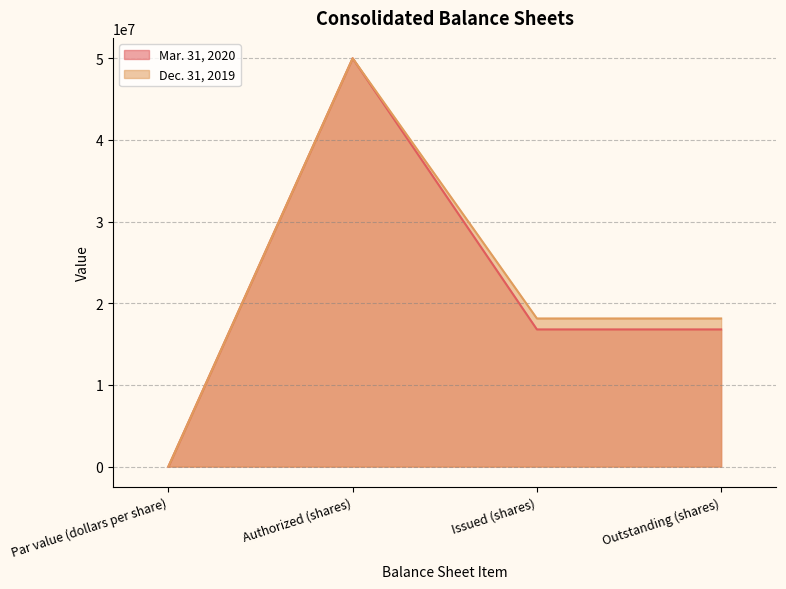

What is the spread (max minus min) of values at Outstanding (shares)?

1340905